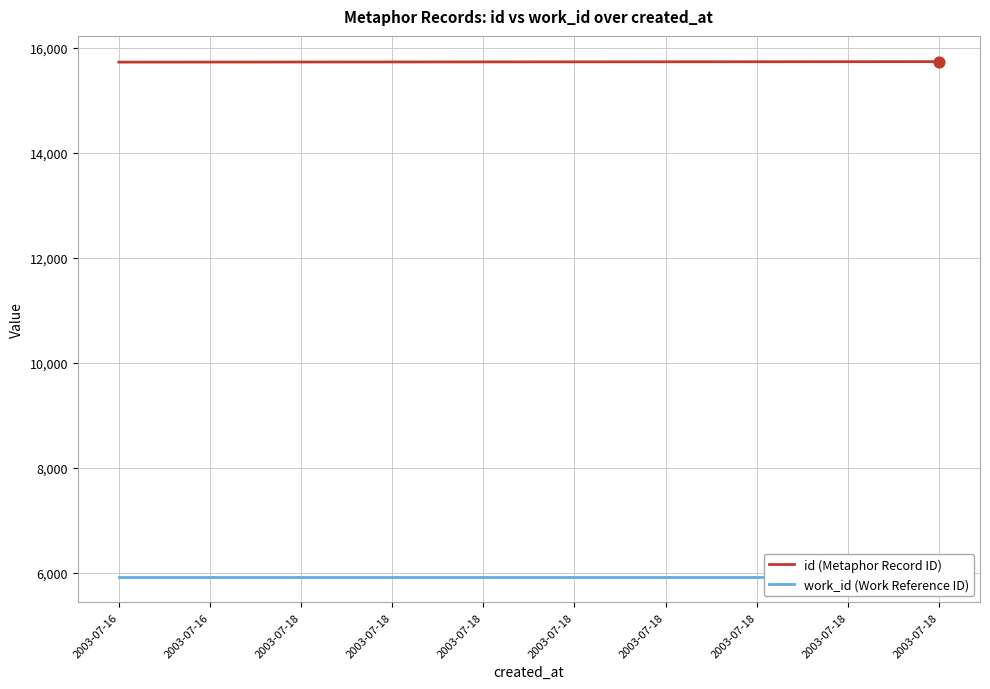

Which series has the largest total across all categories?

id (Metaphor Record ID)